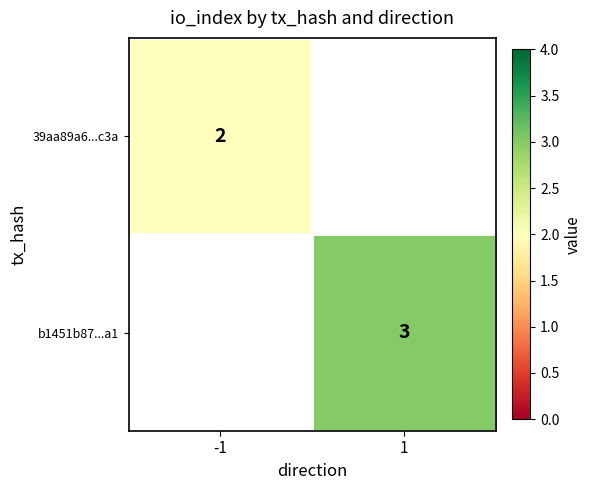

True or false: 39aa89a6...c3a has a value of 3 at -1.

False